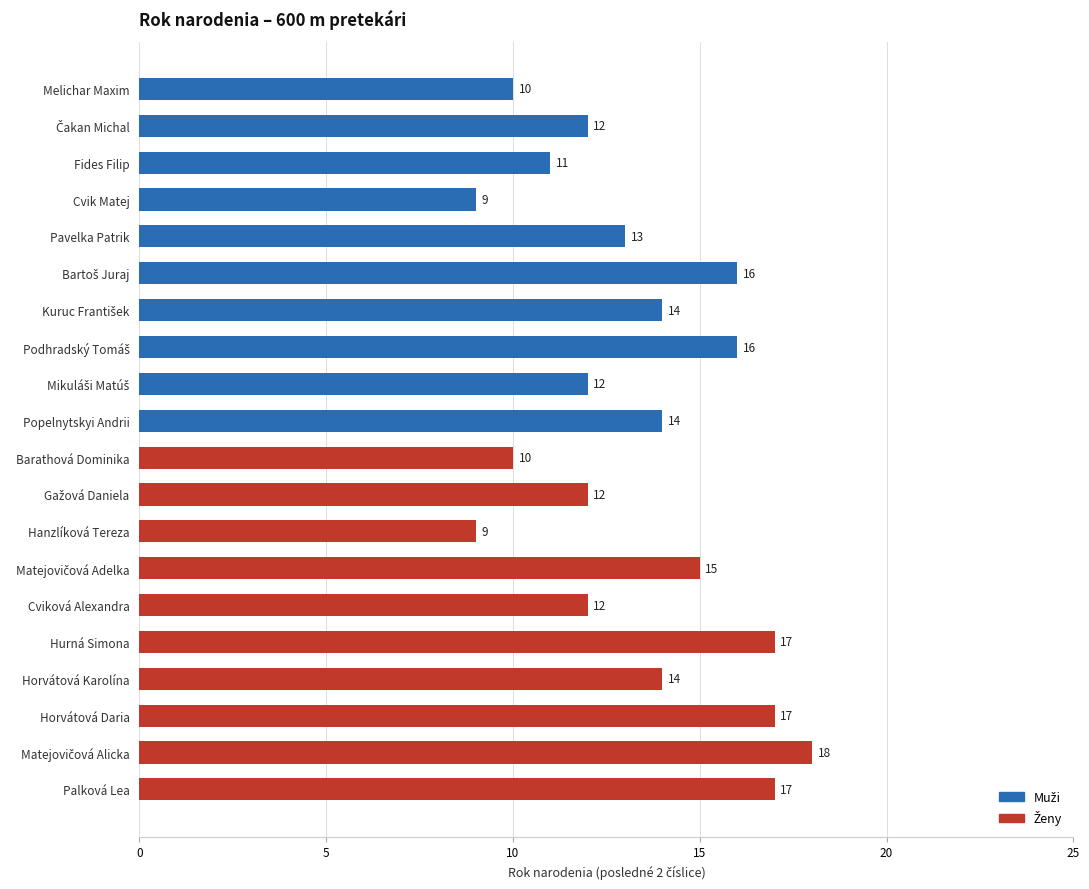

Reading top to bottom, what are all the values shown in this chart?

10	12	11	9	13	16	14	16	12	14	10	12	9	15	12	17	14	17	18	17